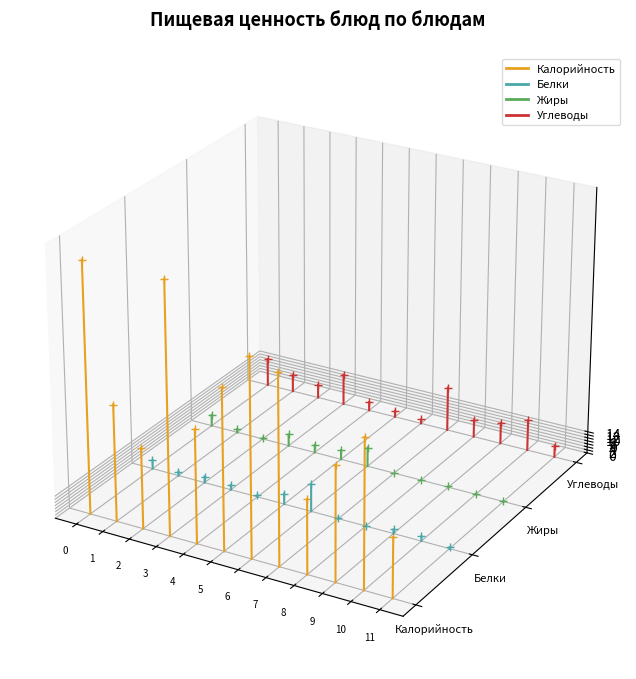

The Углеводы series shows -0.0 at 0. True or false?

False